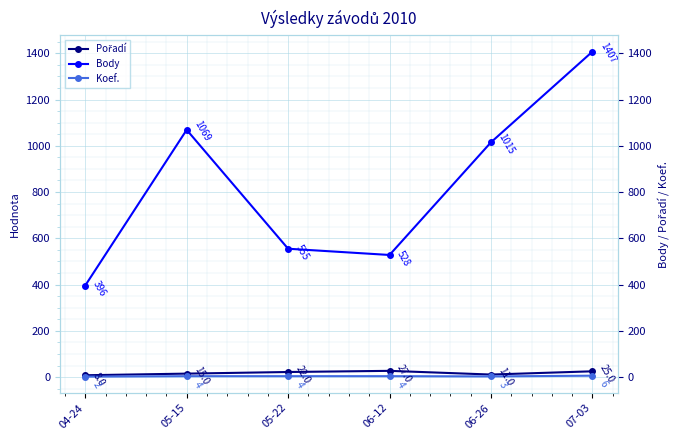

The value of Koef. at 07-03 is 6. True or false?

True